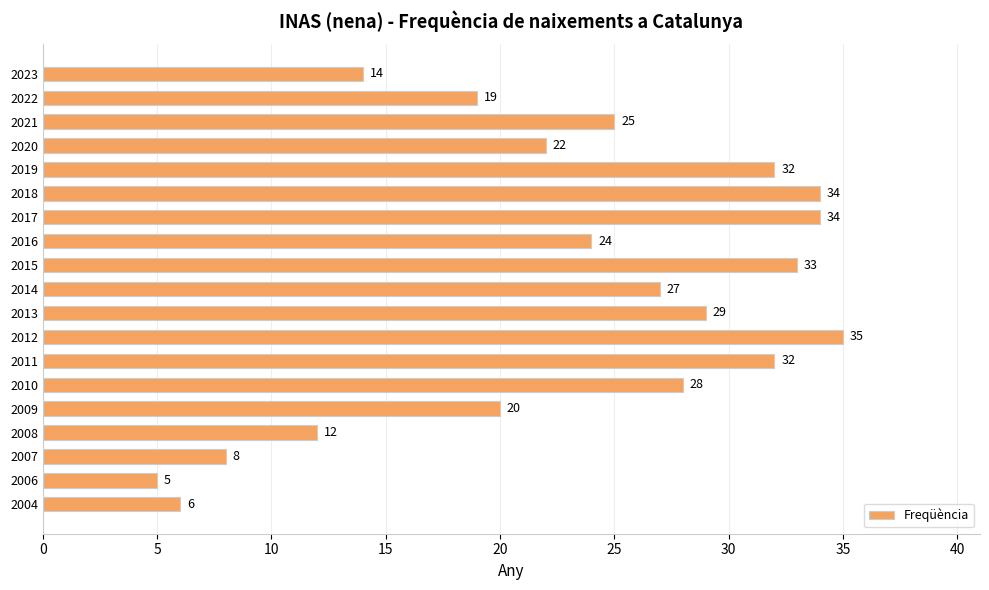

What is the greatest value displayed?

35